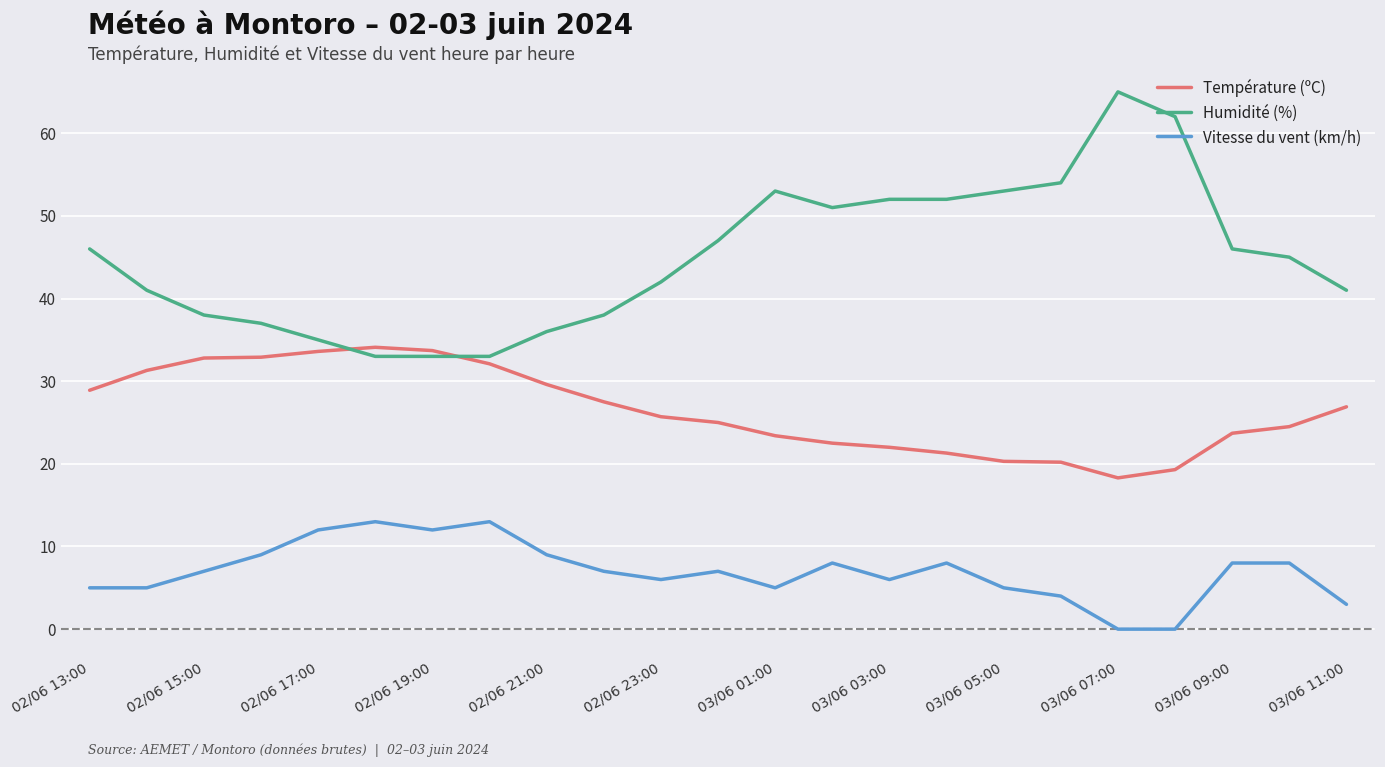

What is the greatest value displayed?

65.0